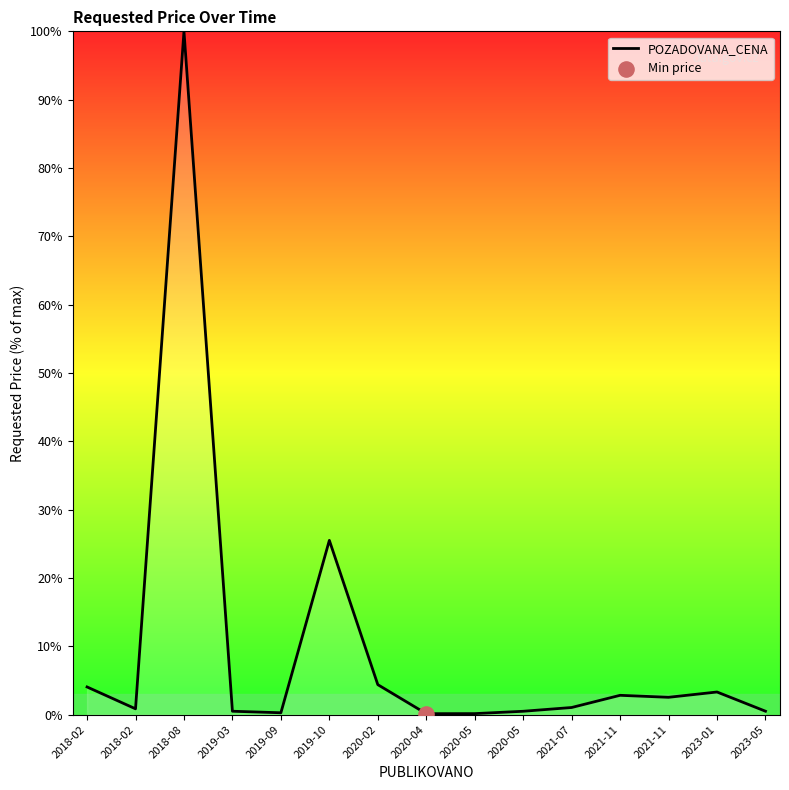

What is the change in value from 2018-02 to 2021-07?

+0.2